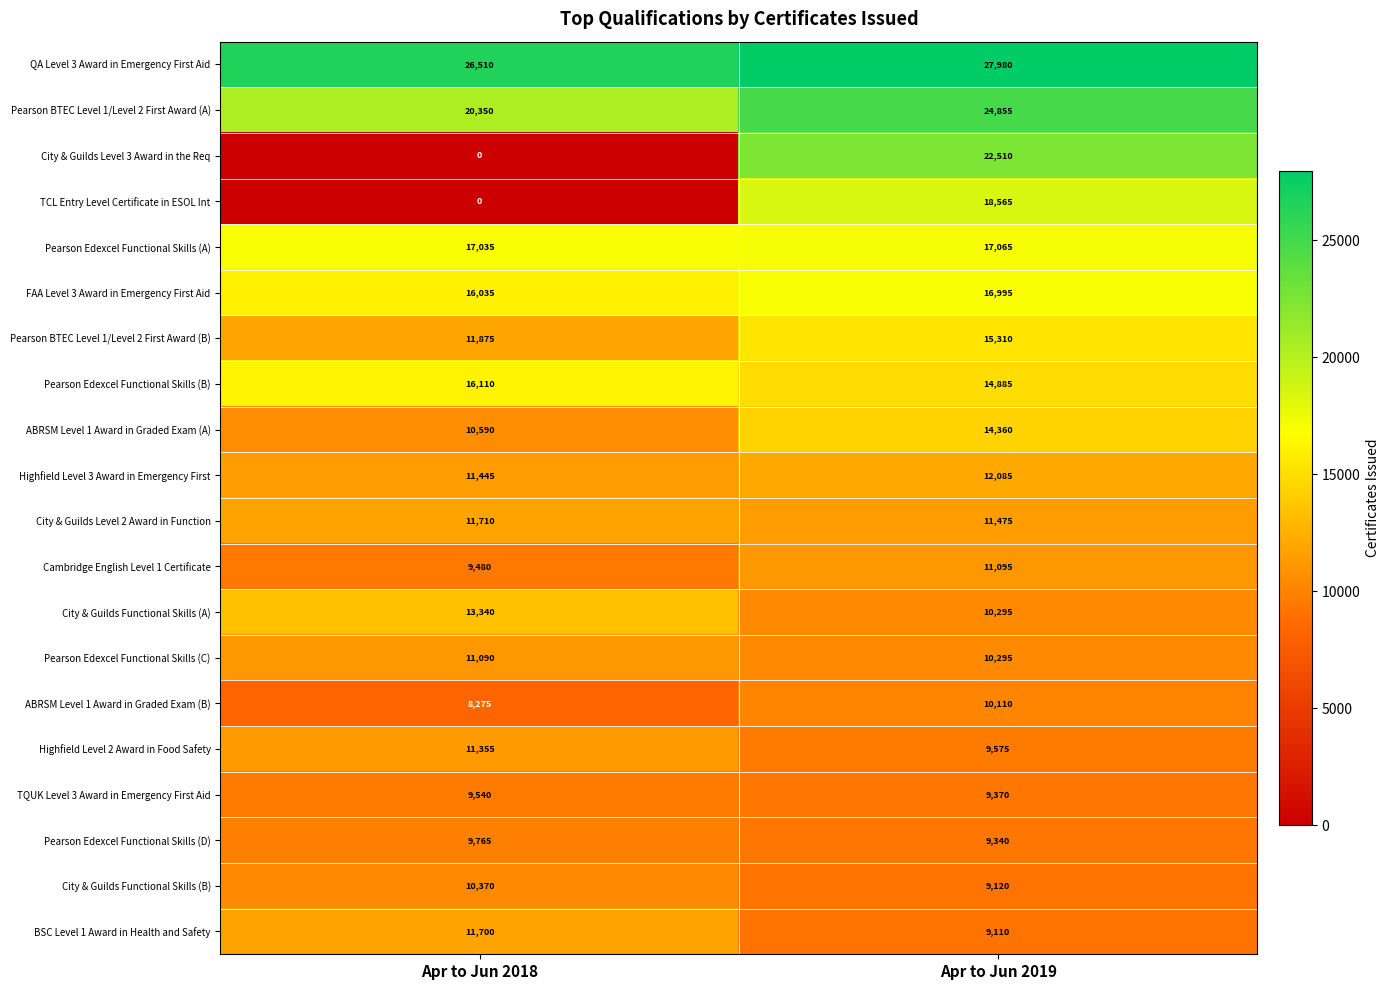

What is the spread (max minus min) of values at Apr to Jun 2018?

26510